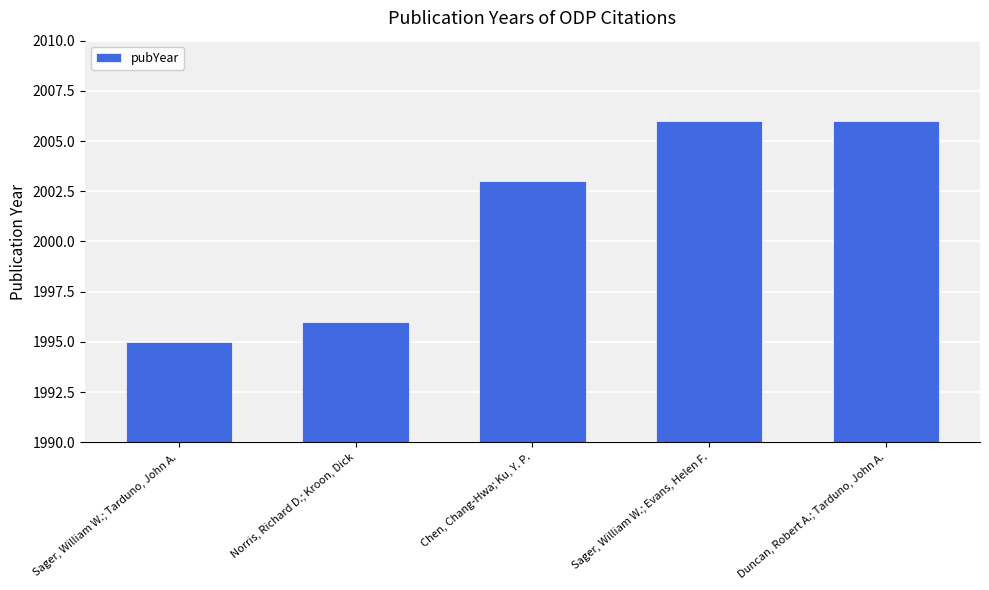

What is the average value?

2001